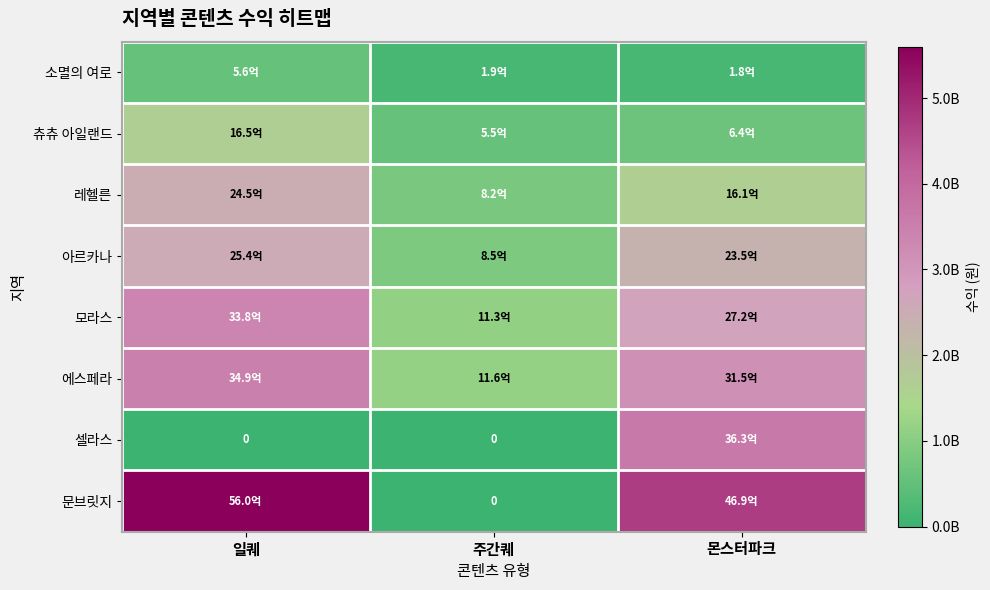

Which has a higher value, 일퀘 or 몬스터파크?

일퀘